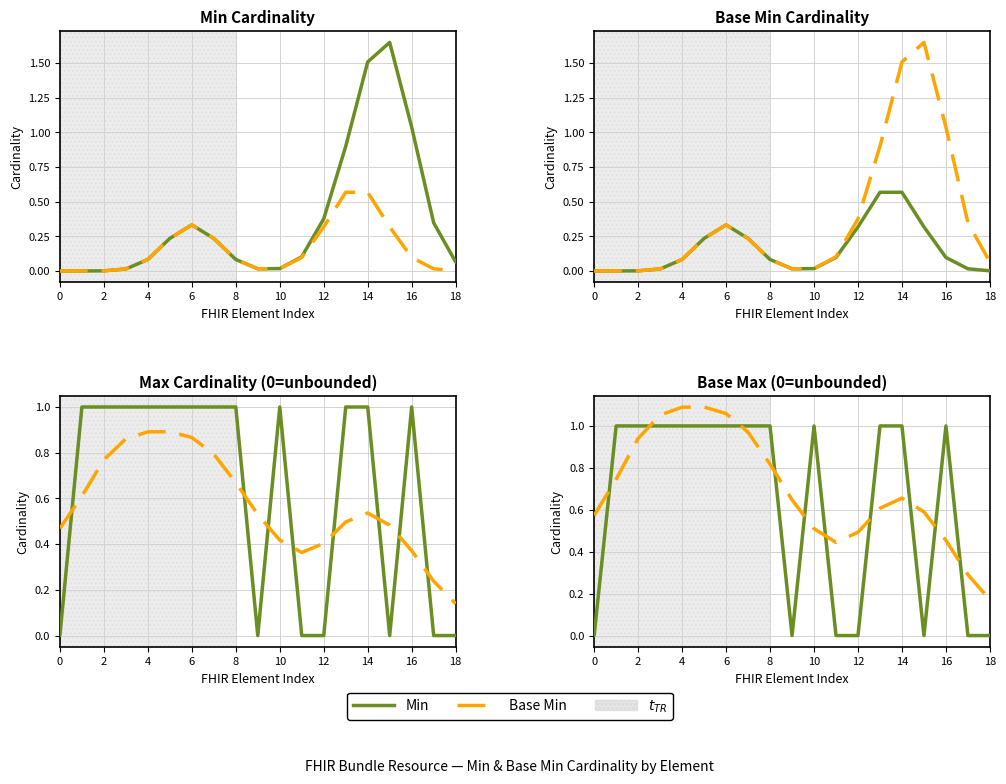

At how many categories does at least one series exceed 0?

19